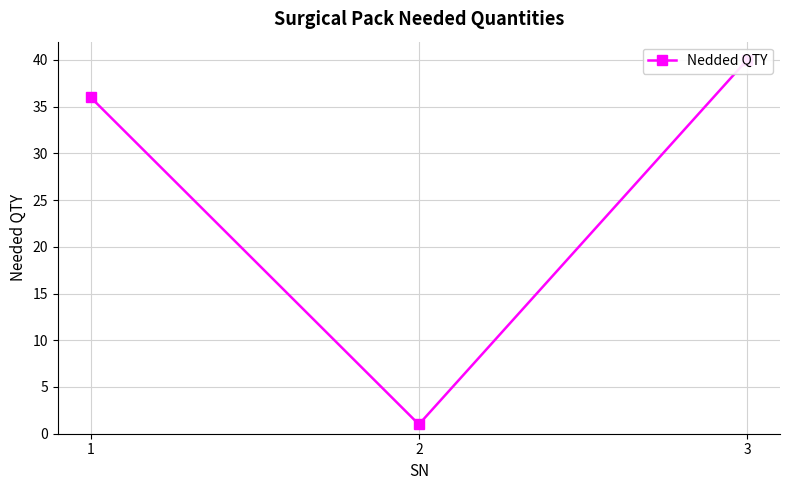

What is the sum of the values at 2 and 1?

37